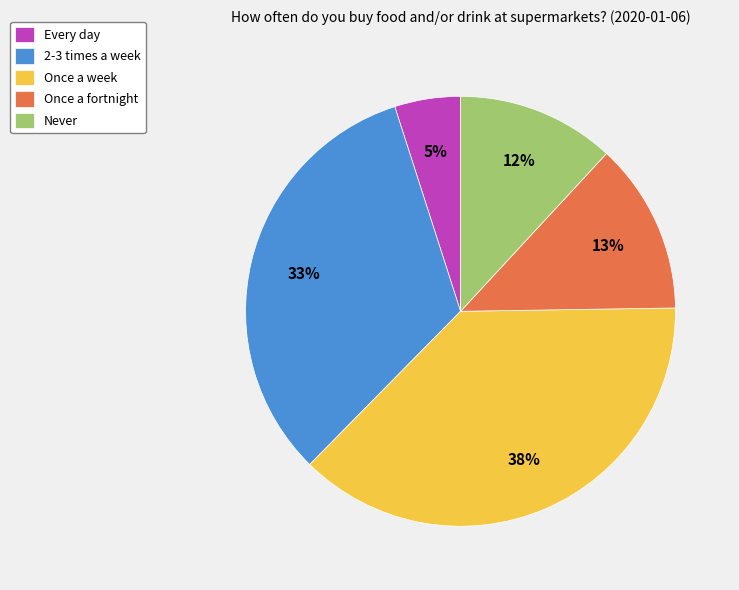

Rank the categories by value from lowest to highest.

Every day, Never, Once a fortnight, 2-3 times a week, Once a week